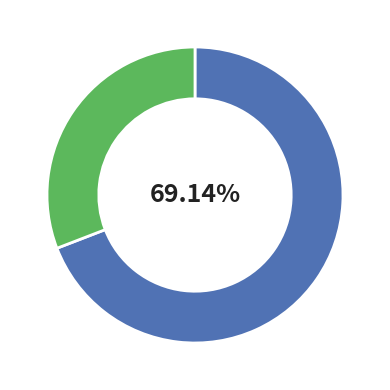

Is there a majority slice in this chart?

Yes